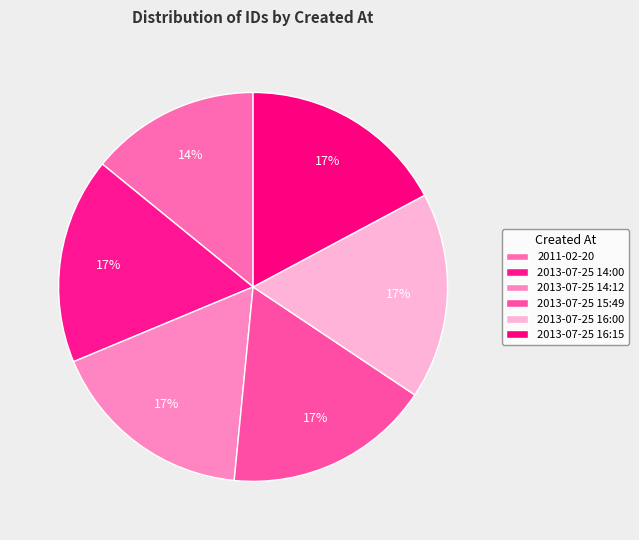

Count the number of slices in the pie.

6